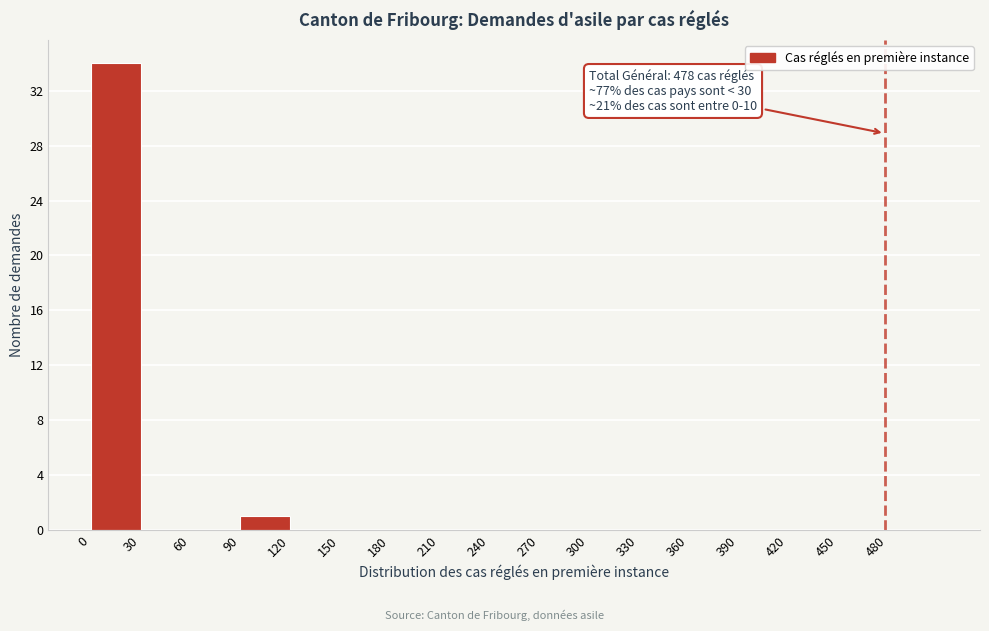

Over which range of the x-axis is the bar tallest?

0 to 30